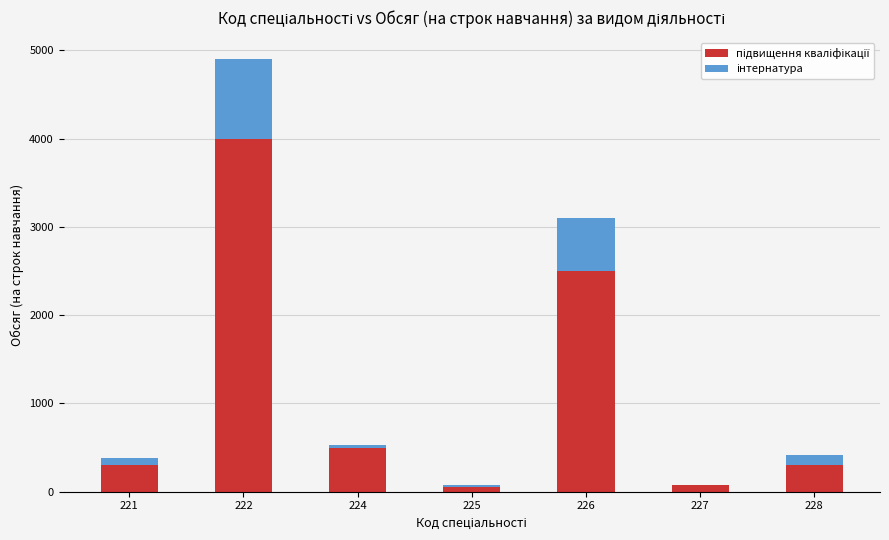

What is the total value across all series at 228?

420